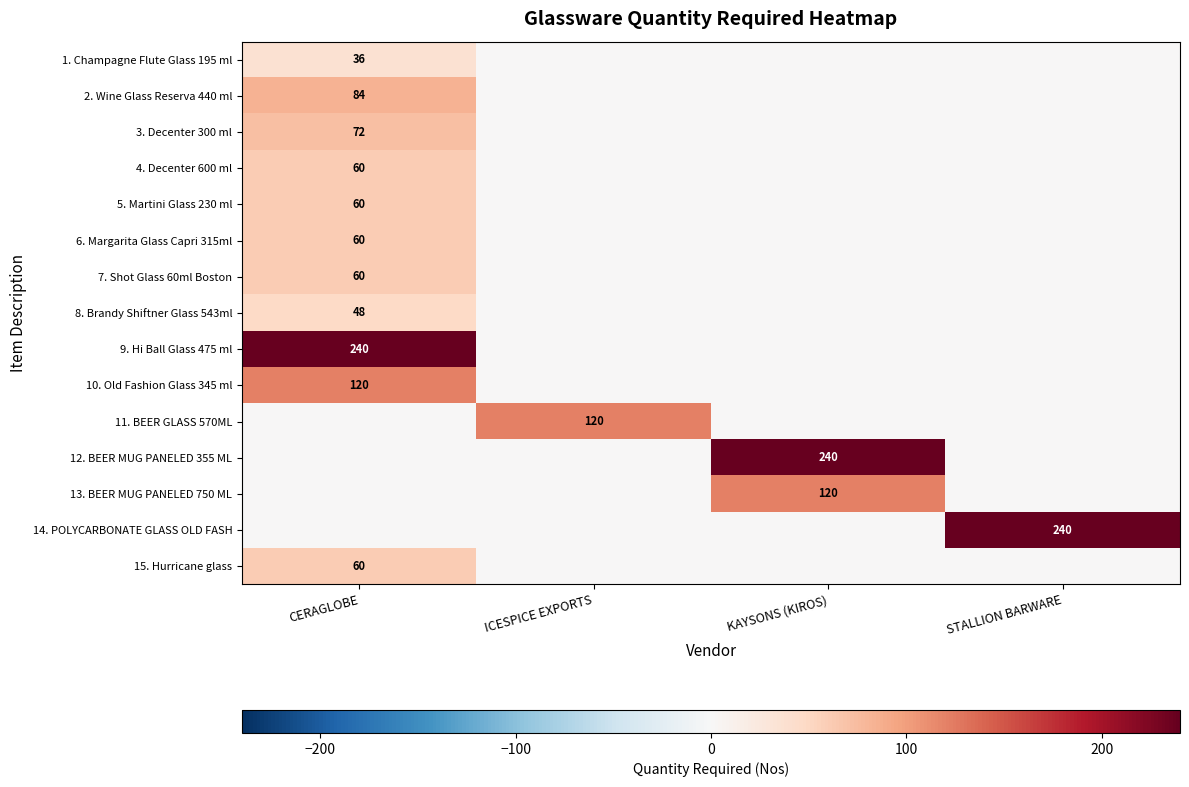

Between CERAGLOBE and STALLION BARWARE, which is larger?

CERAGLOBE